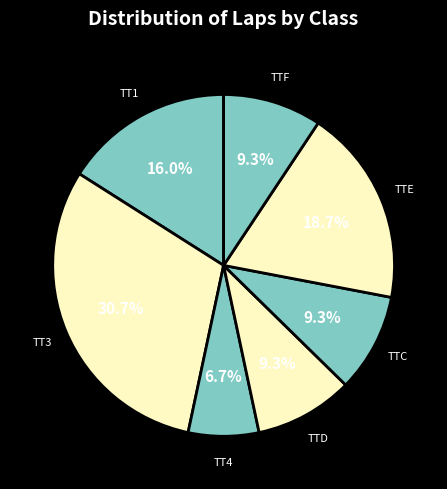

How many segments does this pie chart have?

7